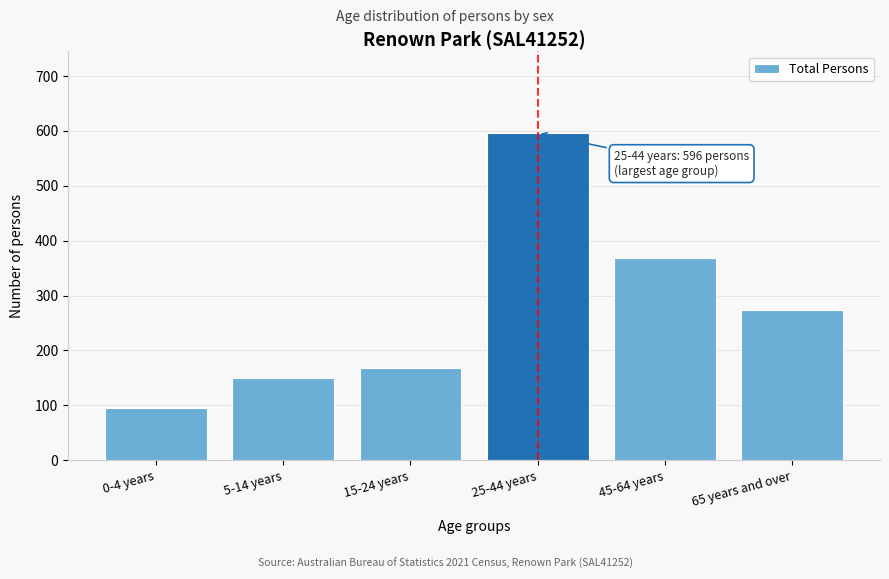

Reading left to right, what are all the values shown in this chart?

0-4 years=96	5-14 years=150	15-24 years=168	25-44 years=596	45-64 years=368	65 years and over=274